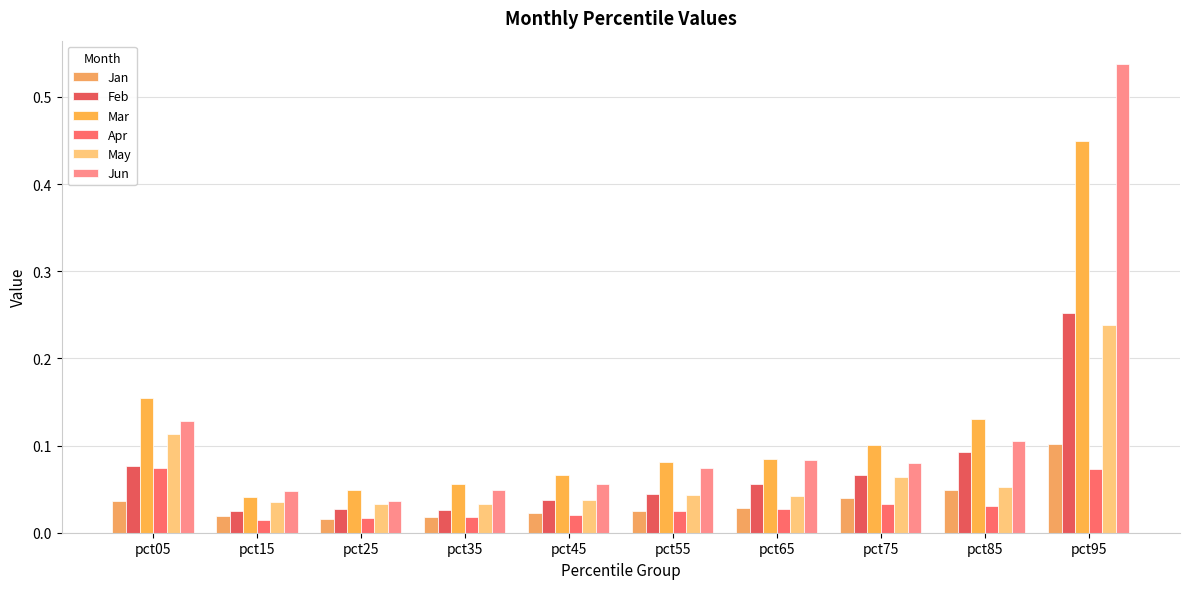

What is the sum of all May values?

0.7